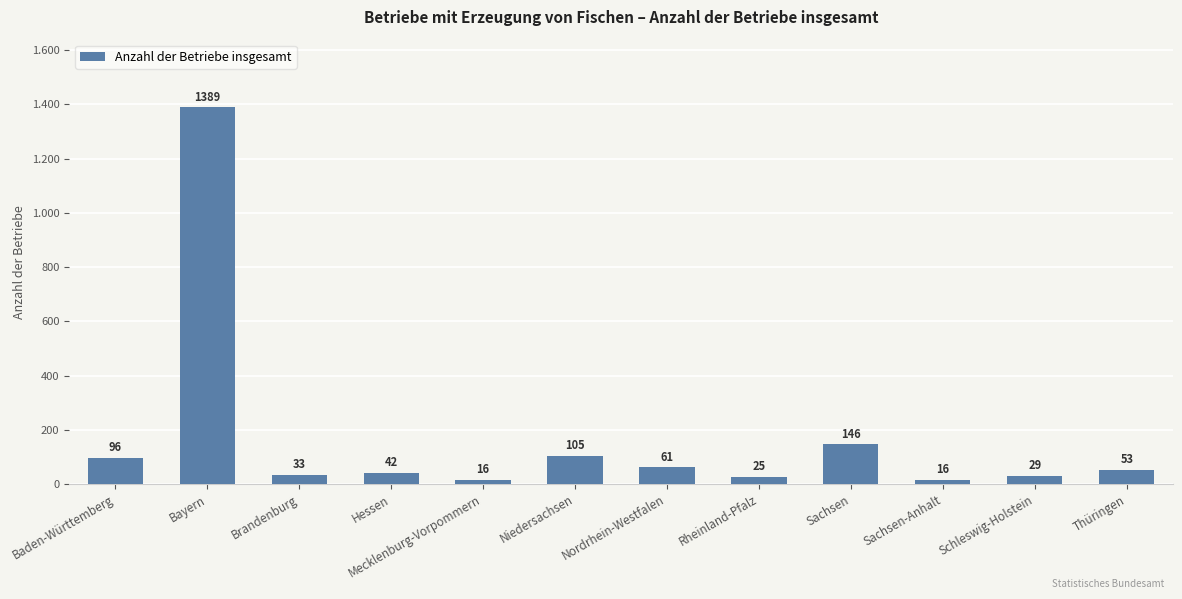

List the labels in order of value, largest first.

Bayern, Sachsen, Niedersachsen, Baden-Württemberg, Nordrhein-Westfalen, Thüringen, Hessen, Brandenburg, Schleswig-Holstein, Rheinland-Pfalz, Mecklenburg-Vorpommern, Sachsen-Anhalt